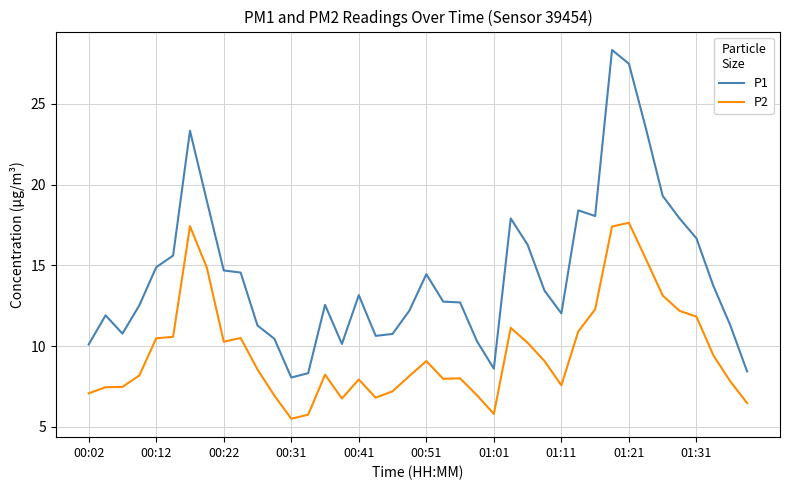

What is the greatest value displayed?

28.3